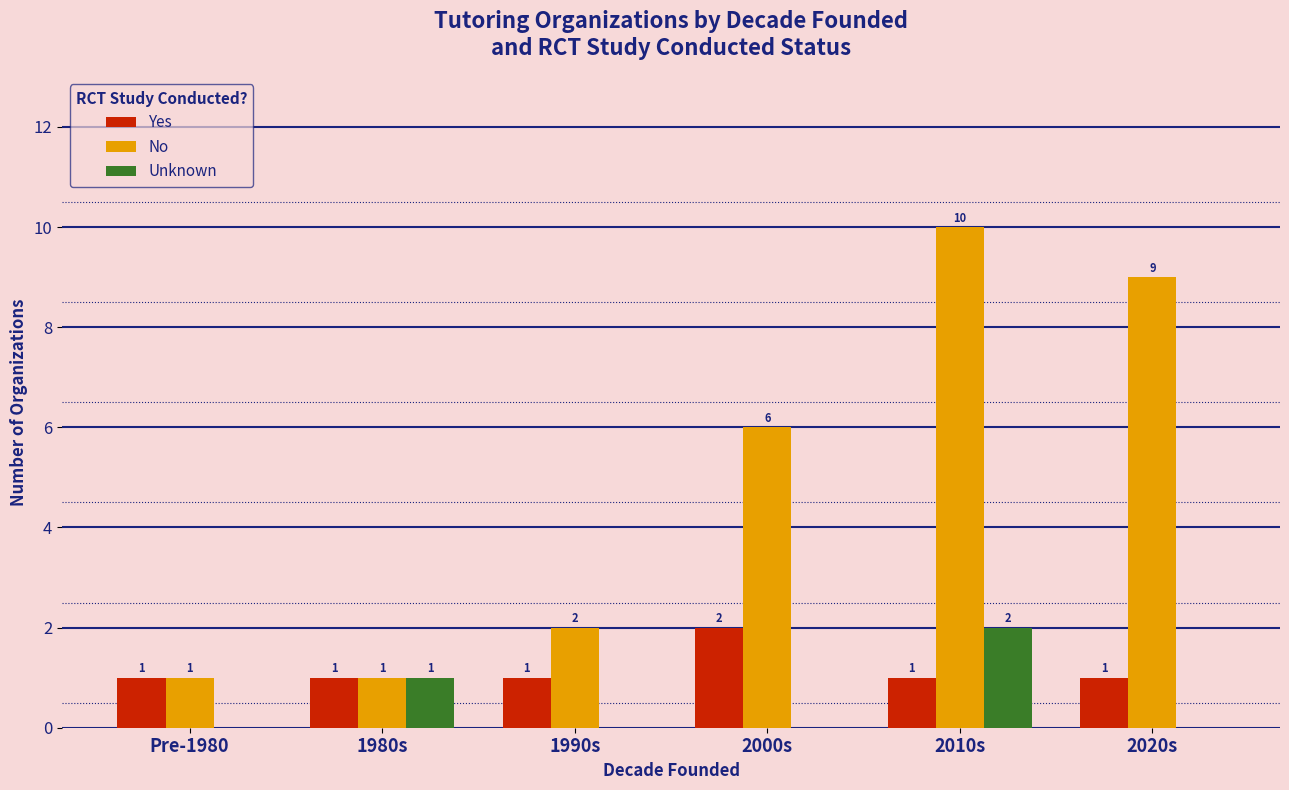

At which category is the sum across all series the highest?

2010s